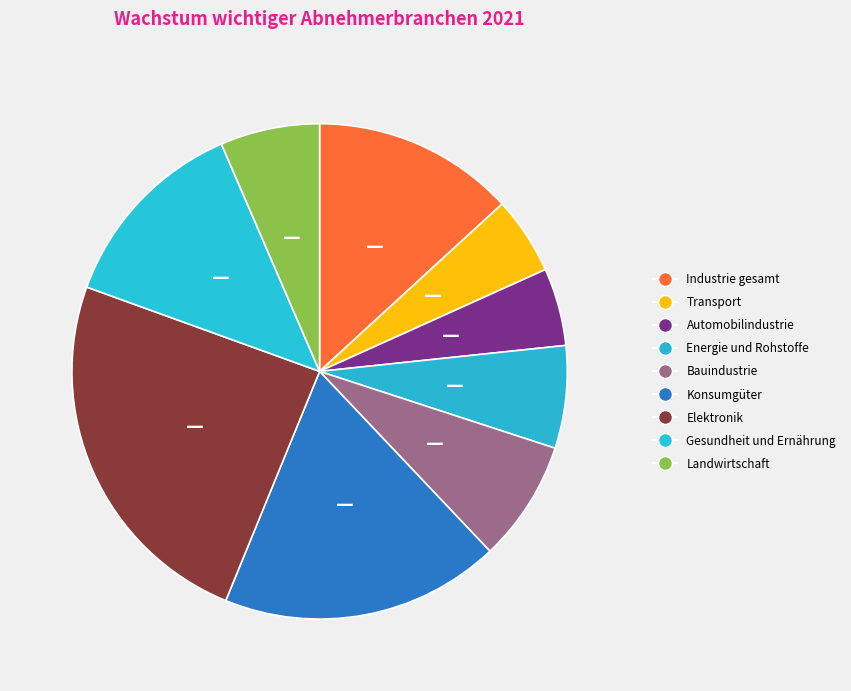

Is it true that Automobilindustrie is 1% of the pie?

False